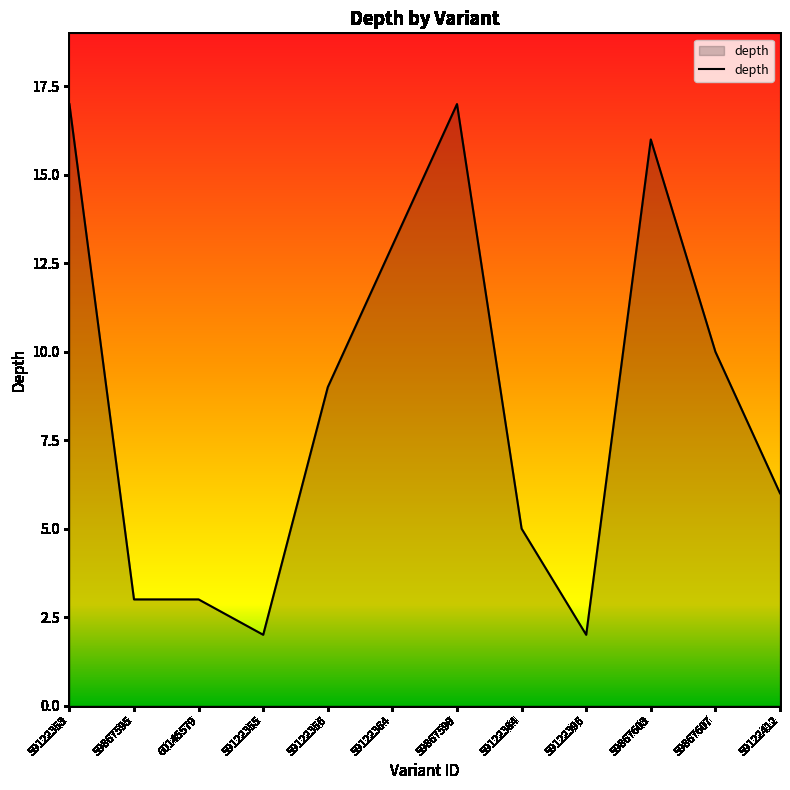

What is the greatest value displayed?

17